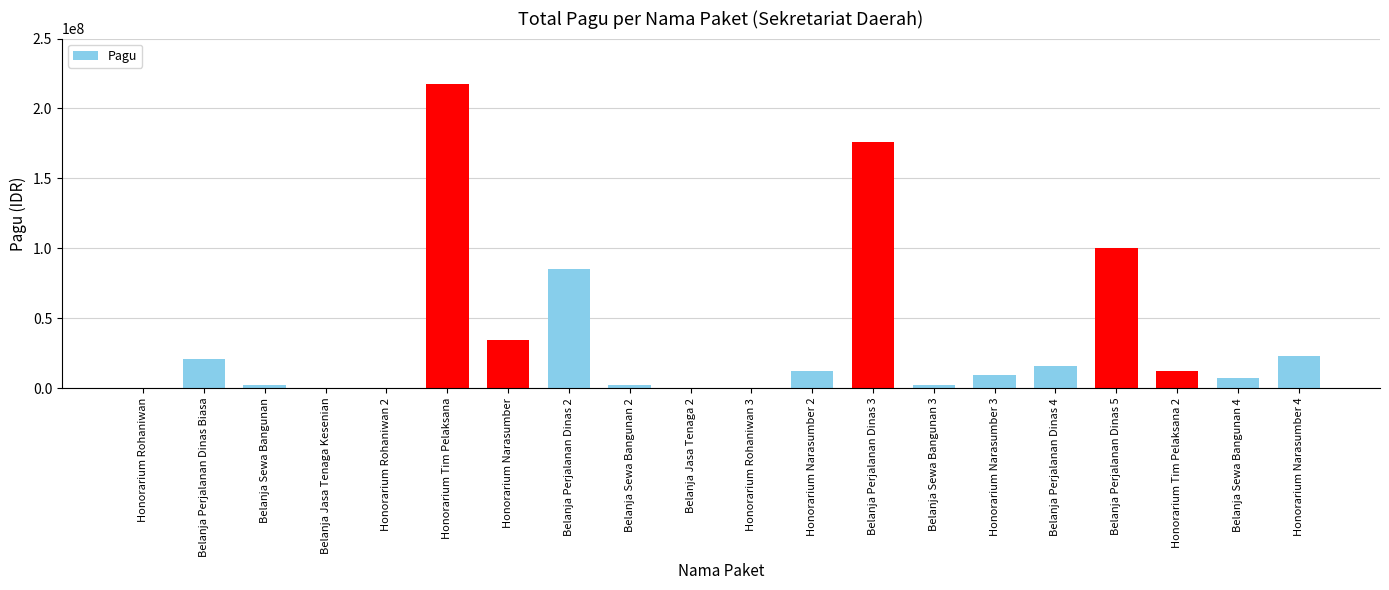

What is the maximum value shown in the chart?

217200000